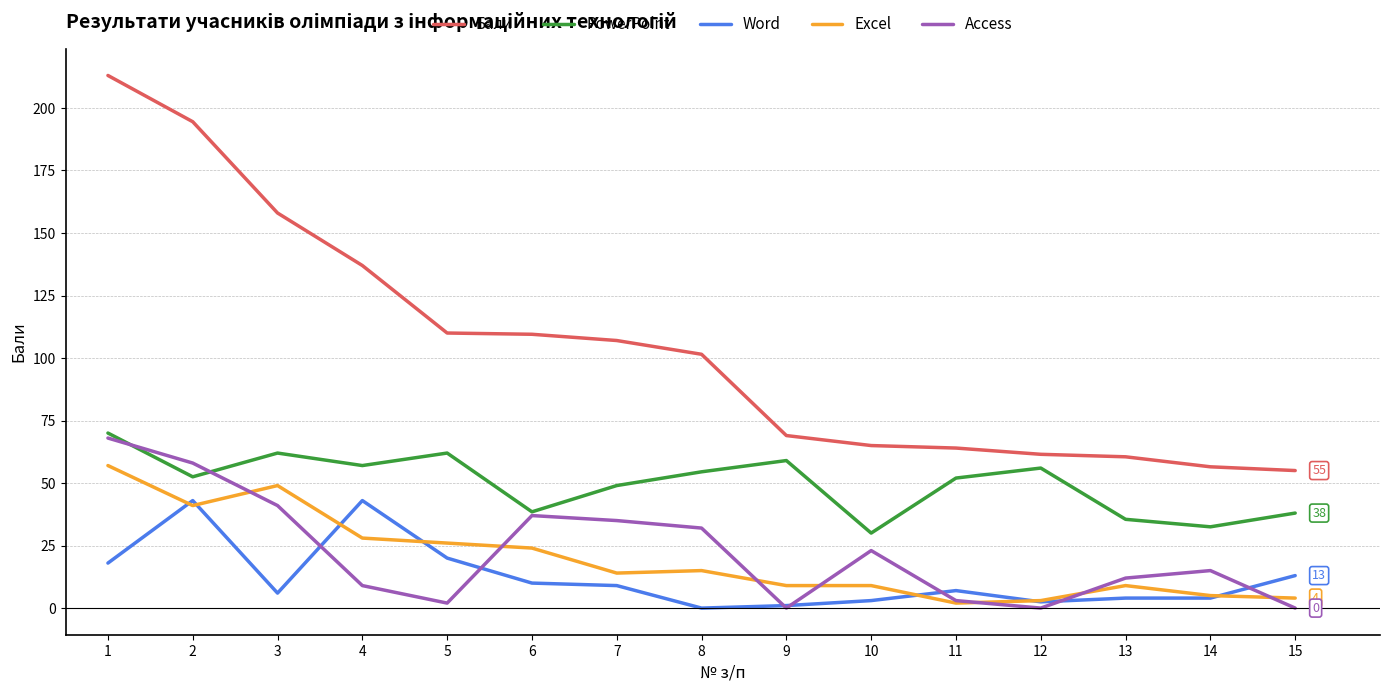

True or false: Excel and Бали cross at least once.

False